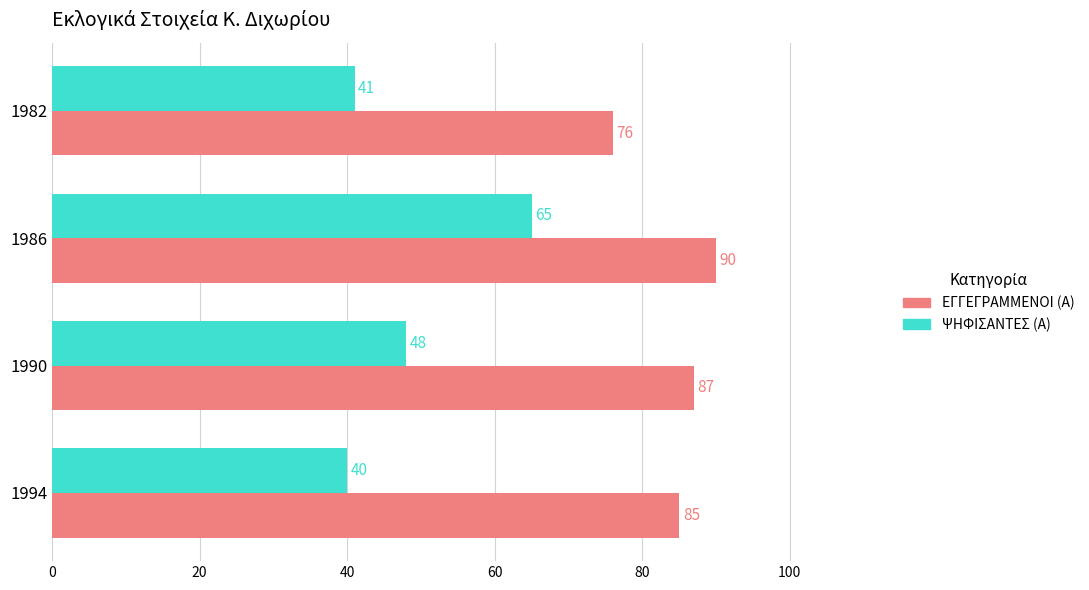

At which label is ΕΓΓΕΓΡΑΜΜΕΝΟΙ (Α) closest to 83?

1994